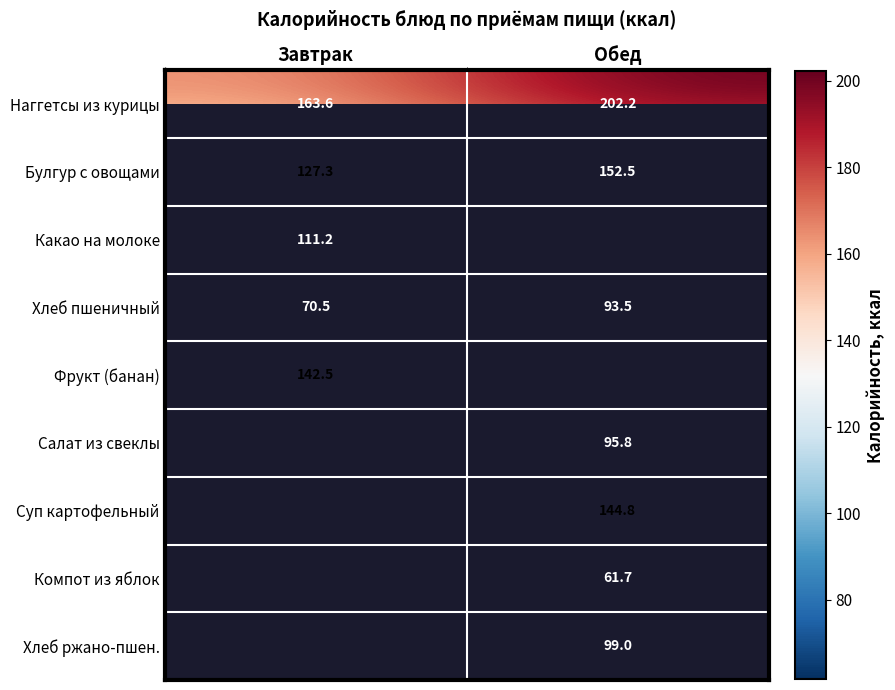

At which label does Наггетсы из курицы reach its minimum?

Завтрак